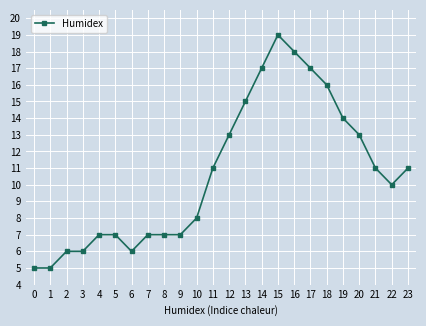

What is the sum of all values?

256